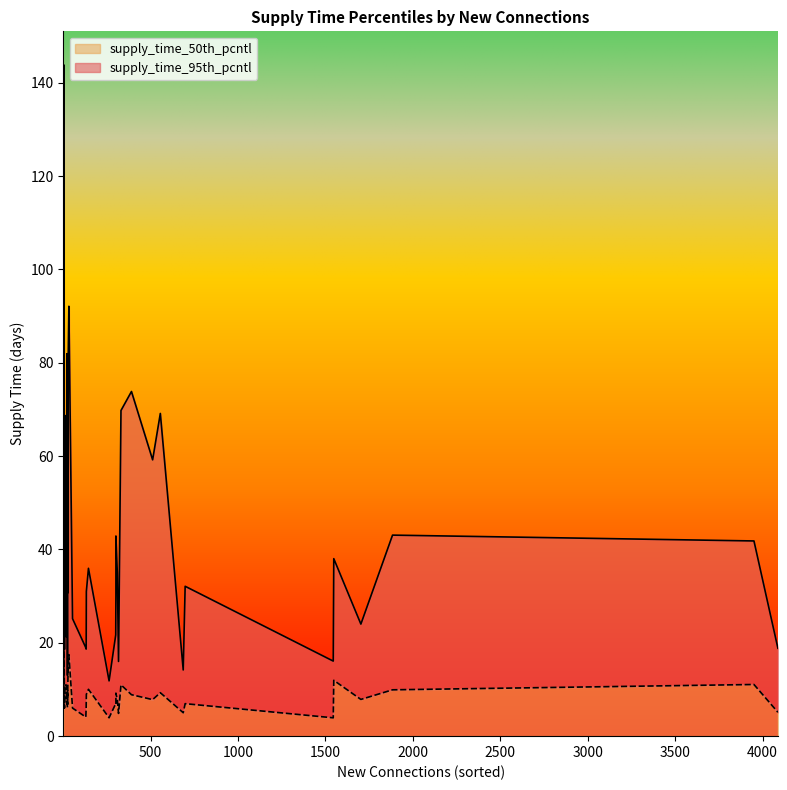

Rank the series by their maximum value, from lowest to highest.

supply_time_50th_pcntl, supply_time_95th_pcntl